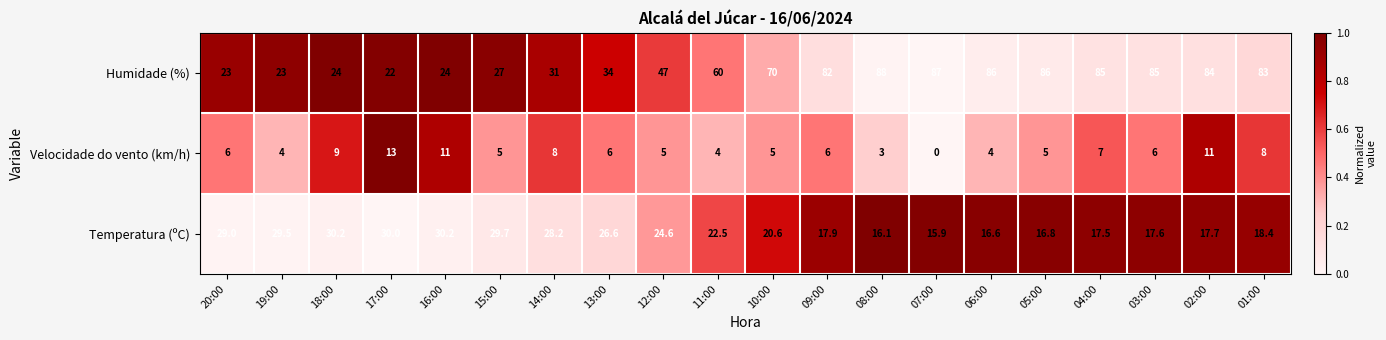

True or false: Temperatura (ºC) has a value of 16.1 at 08:00.

True